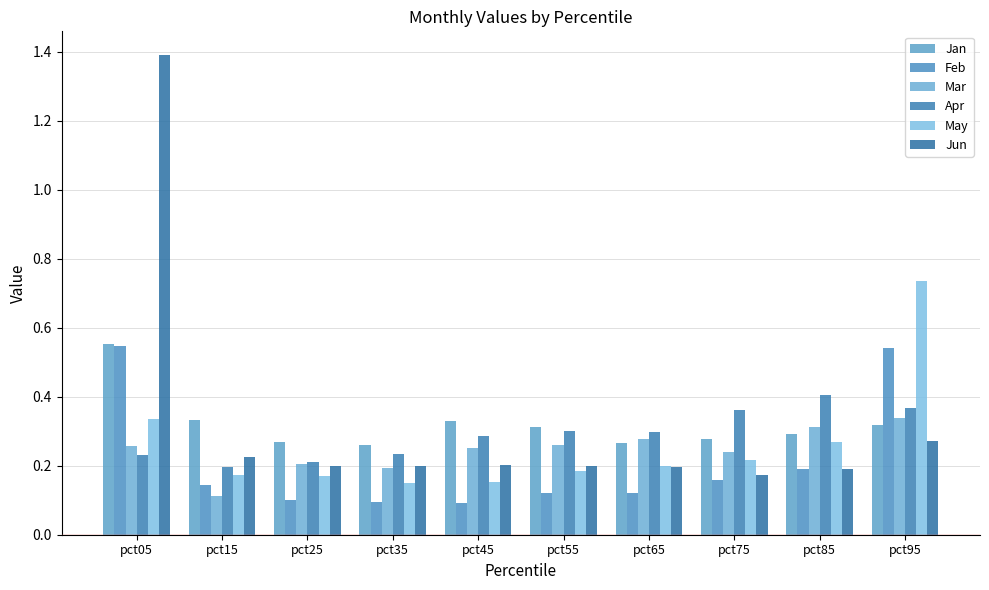

The Apr series shows 0.3 at pct45. True or false?

True